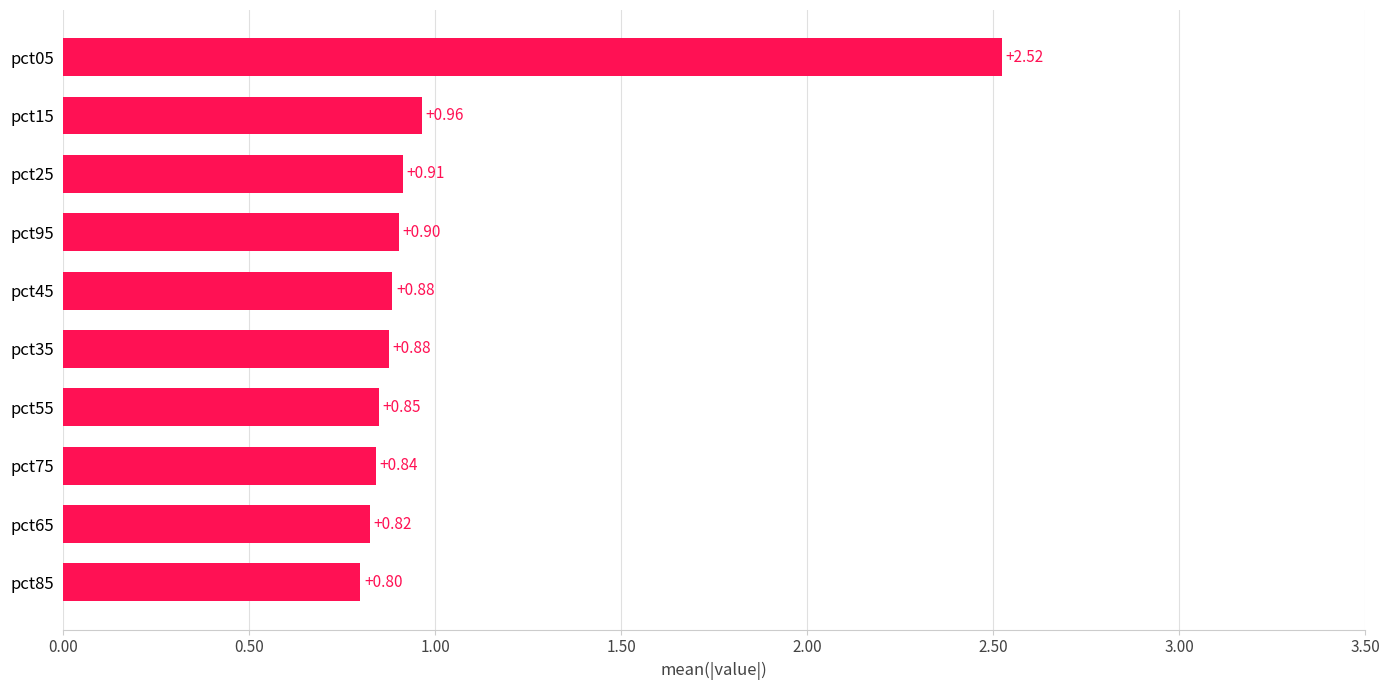

Which has a higher value, pct95 or pct35?

pct95